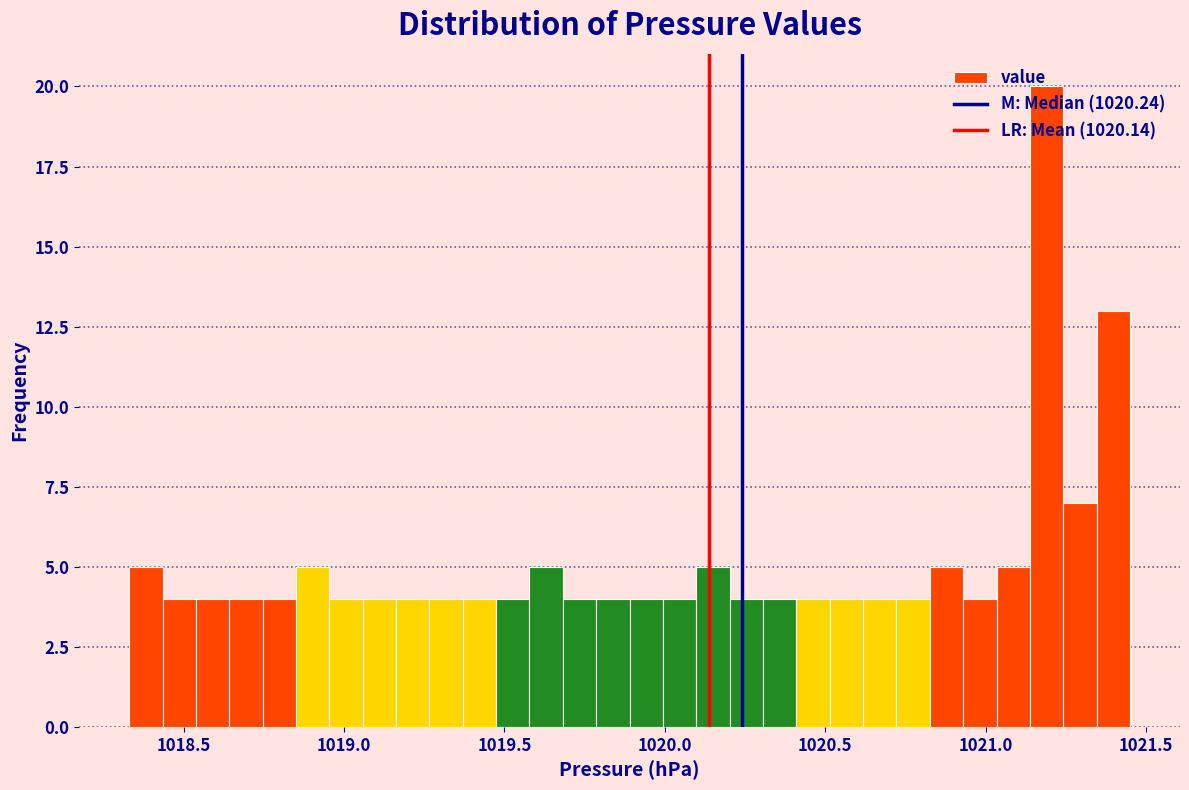

Around what value on the x-axis is the tallest bar? Give the approximate position of its centre, as read against the axis.

1021.20